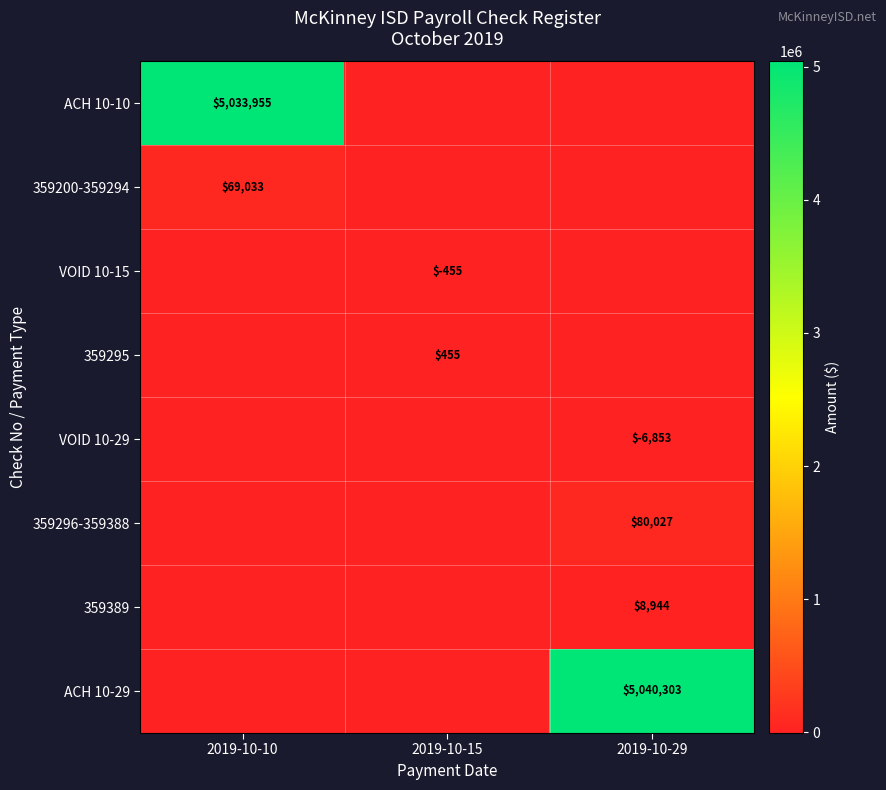

The 359296-359388 series shows 24343 at 2019-10-29. True or false?

False